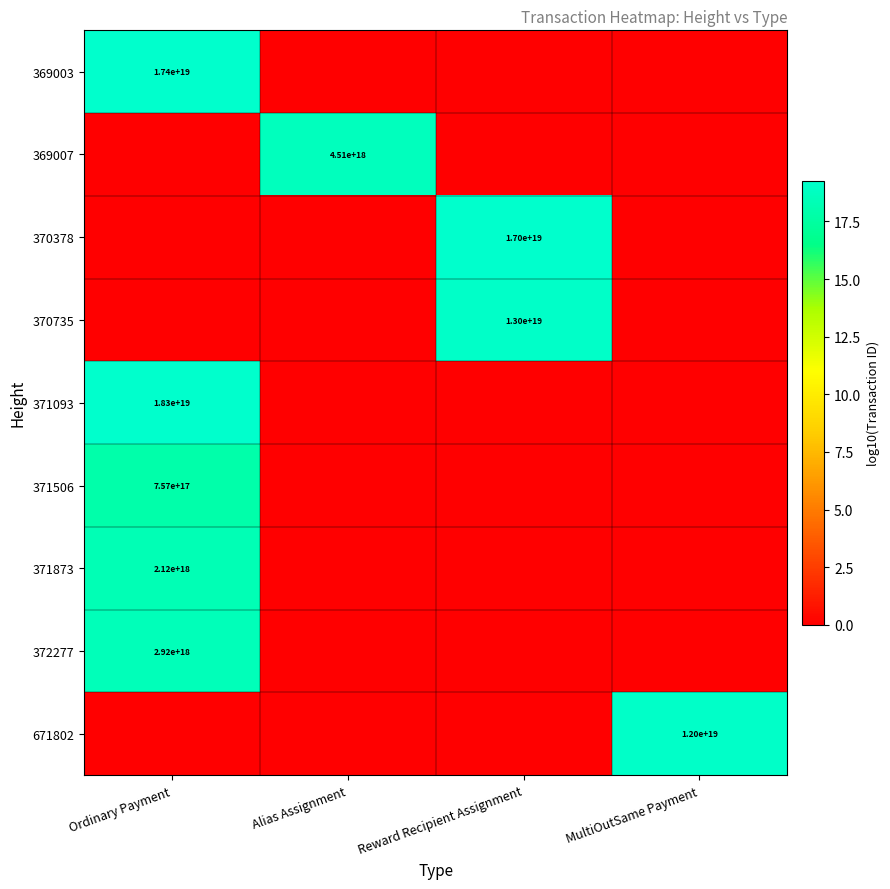

True or false: 370378 has a value of 17000000000000000000 at Reward Recipient Assignment.

True